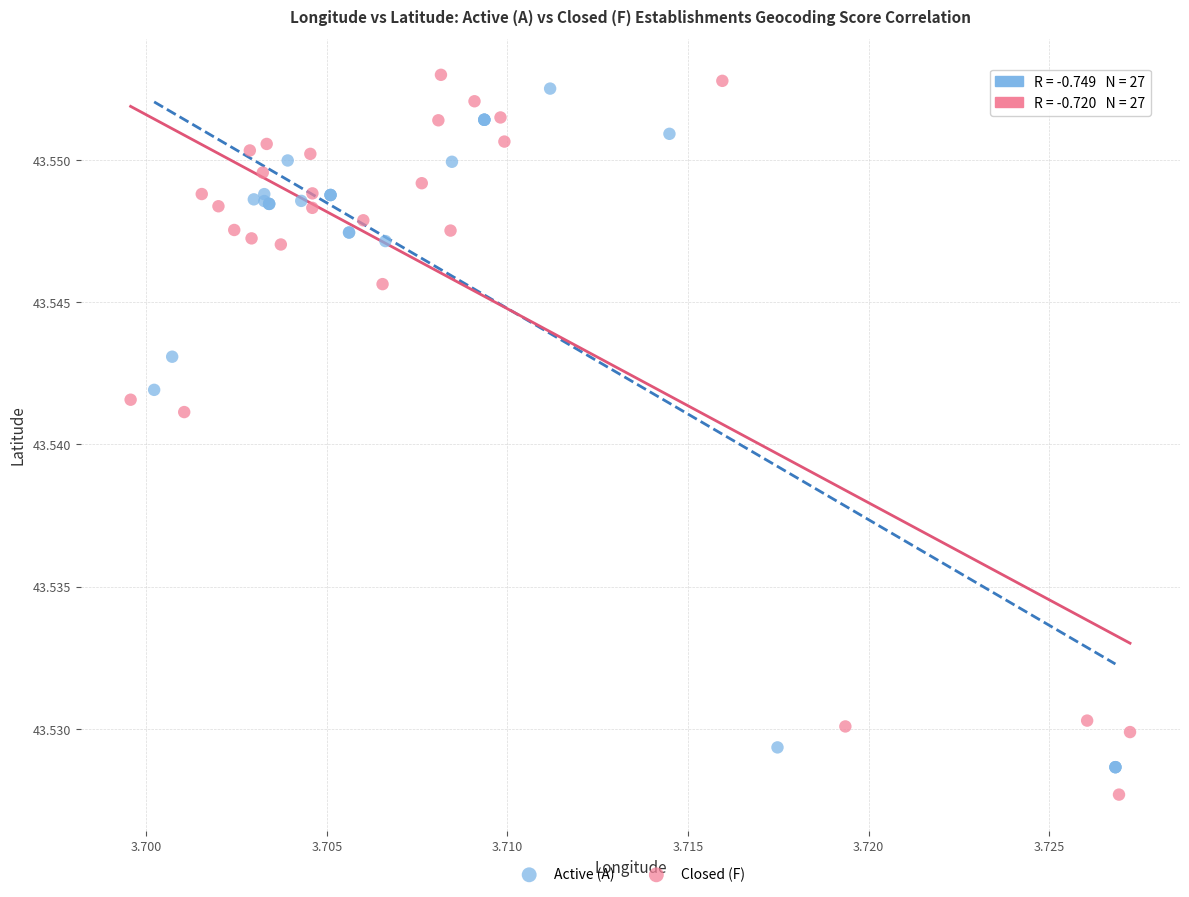

Which series reaches the minimum Y coordinate?

Closed (F)